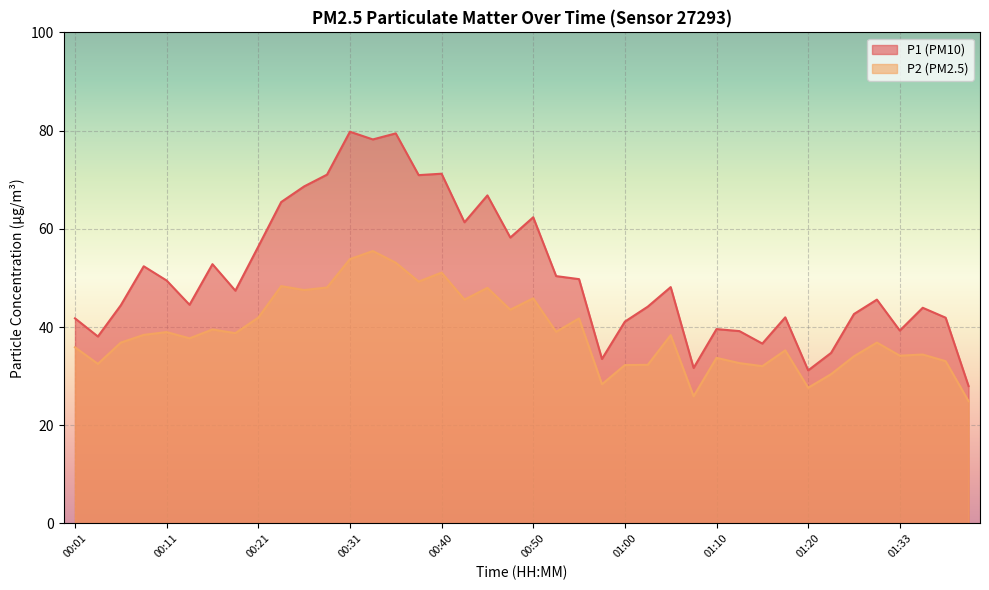

Reading right to left, extract all data points from this chart.

P1: 01:44=28.0	01:41=41.9	01:36=43.9	01:33=39.3	01:31=45.6	01:28=42.6	01:25=34.7	01:20=31.2	01:17=42.0	01:15=36.6	01:12=39.2	01:10=39.6	01:08=31.7	01:05=48.1	01:03=44.1	01:00=41.1	00:58=33.5	00:55=49.8	00:53=50.4	00:50=62.4	00:48=58.2	00:45=66.8	00:43=61.3	00:40=71.2	00:38=70.9	00:36=79.4	00:33=78.2	00:31=79.8	00:28=71.0	00:26=68.6	00:23=65.5	00:21=56.4	00:18=47.4	00:16=52.8	00:13=44.5	00:11=49.5	00:08=52.4	00:06=44.4	00:04=38.1	00:01=41.8
P2: 01:44=24.9	01:41=33.0	01:36=34.4	01:33=34.2	01:31=36.8	01:28=34.0	01:25=30.4	01:20=27.6	01:17=35.2	01:15=32.0	01:12=32.6	01:10=33.7	01:08=25.9	01:05=38.4	01:03=32.3	01:00=32.2	00:58=28.4	00:55=41.8	00:53=39.0	00:50=45.9	00:48=43.5	00:45=48.0	00:43=45.6	00:40=51.1	00:38=49.2	00:36=53.1	00:33=55.5	00:31=53.8	00:28=48.0	00:26=47.5	00:23=48.3	00:21=41.9	00:18=38.8	00:16=39.5	00:13=37.7	00:11=39.0	00:08=38.4	00:06=36.8	00:04=32.5	00:01=35.9